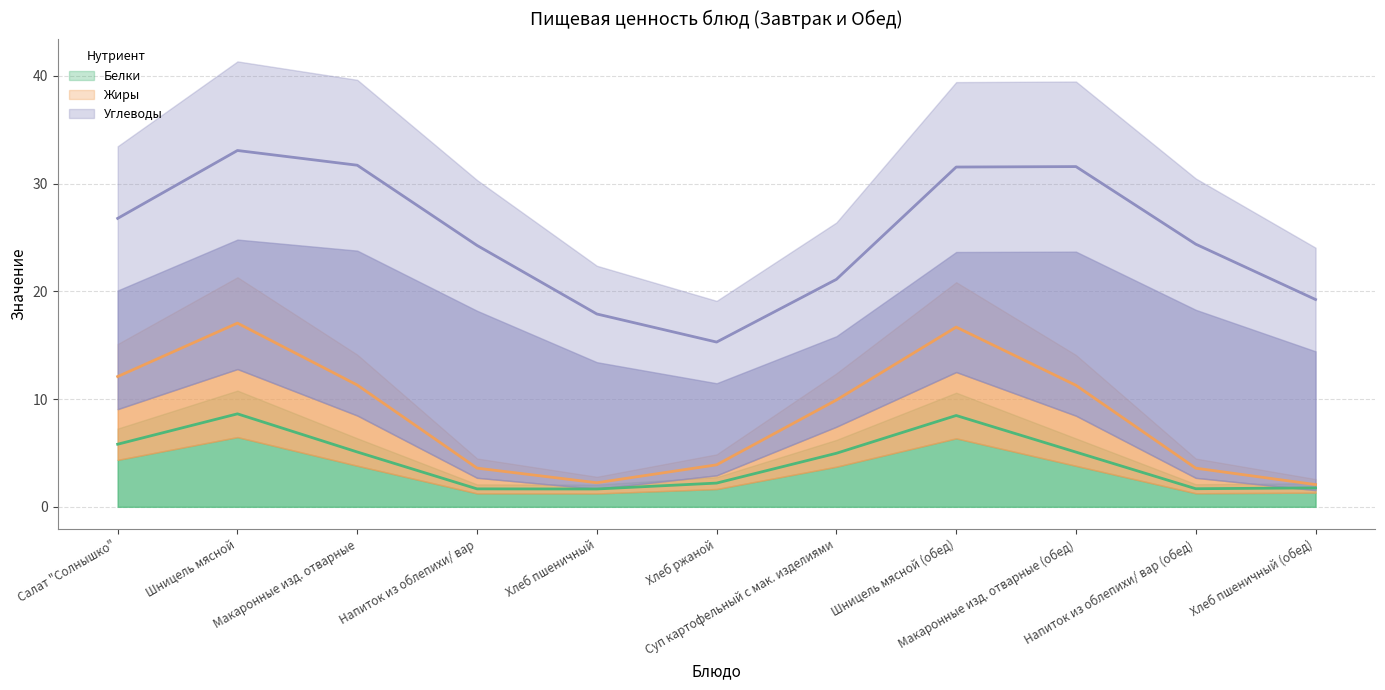

At which label is Углеводы closest to 24?

Напиток из облепихи/ вар